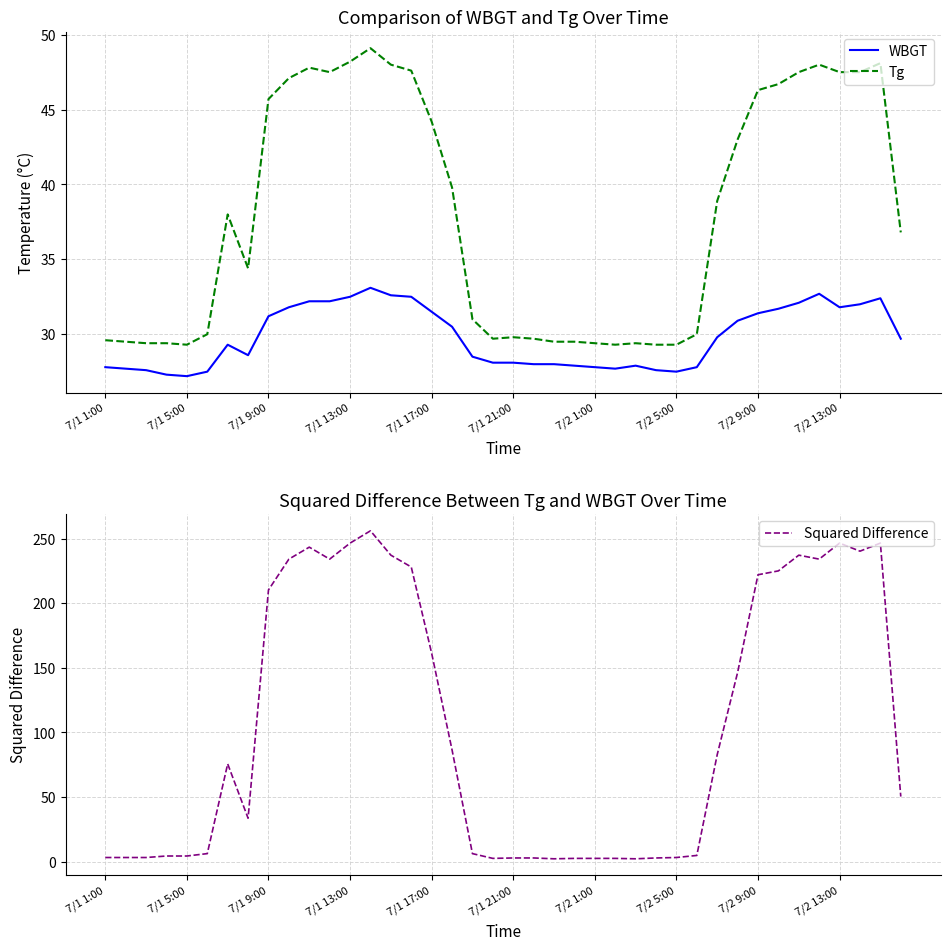

True or false: WBGT and Squared Difference intersect in this chart.

True